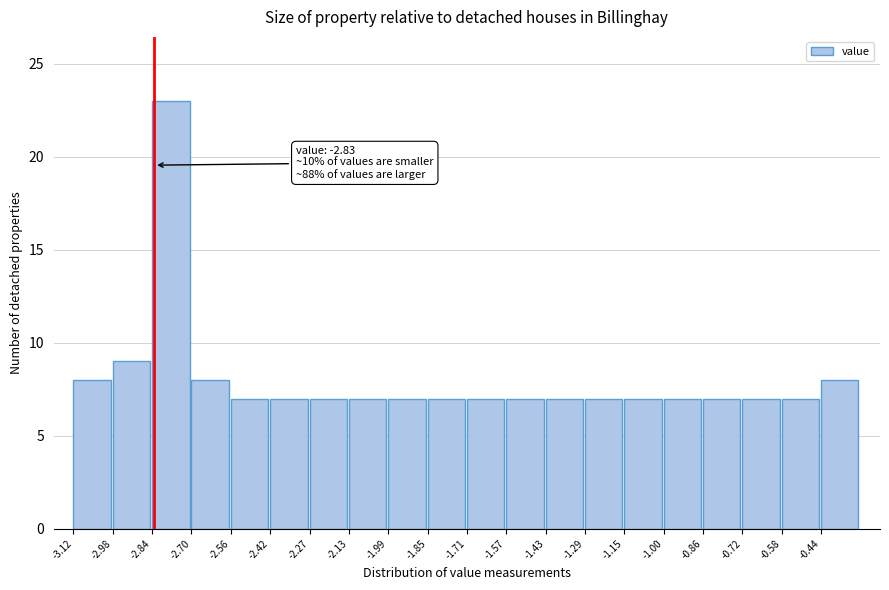

Over which range of the x-axis is the bar tallest?

-2.84 to -2.70